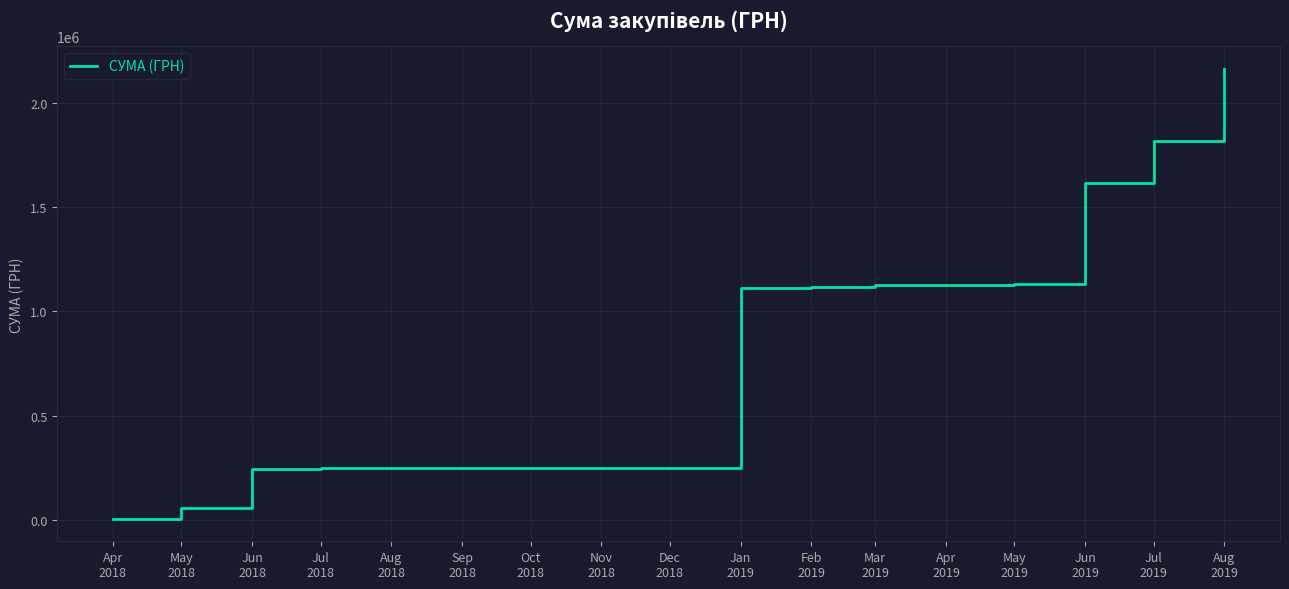

What is the maximum value shown in the chart?

2163094.6